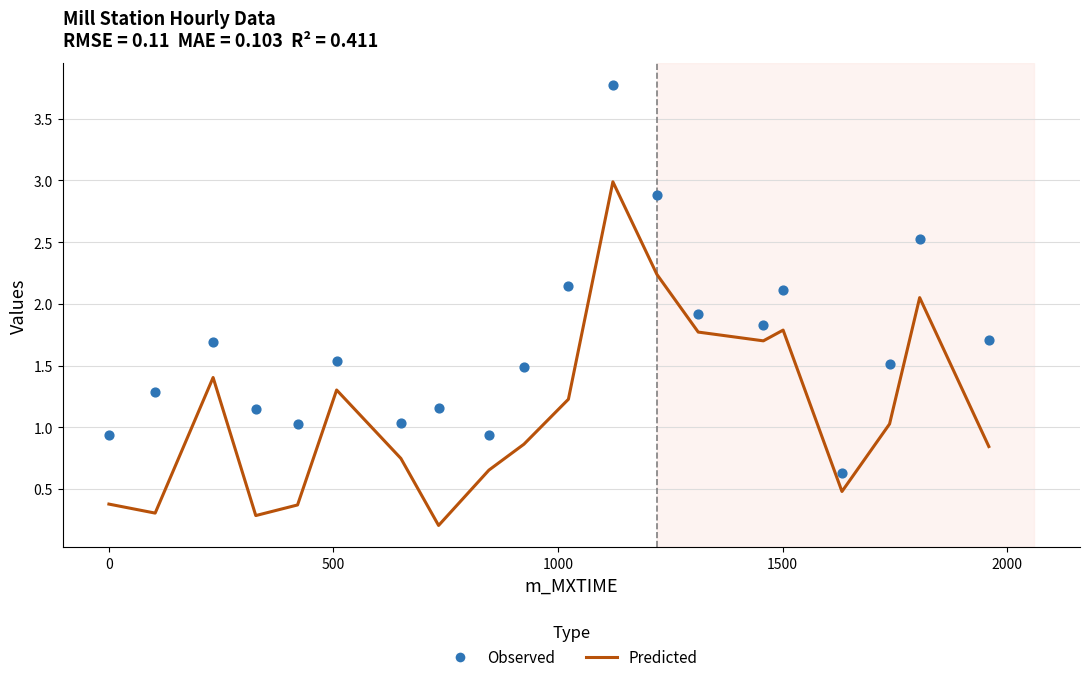

Which series reaches the maximum Y coordinate?

Observed